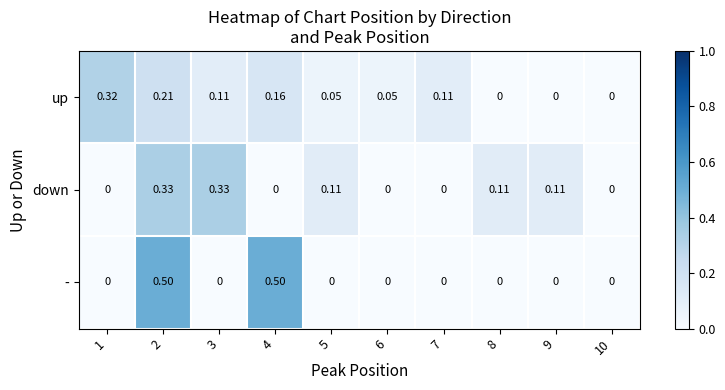

At 2, list the series in order from smallest to largest.

up, down, -